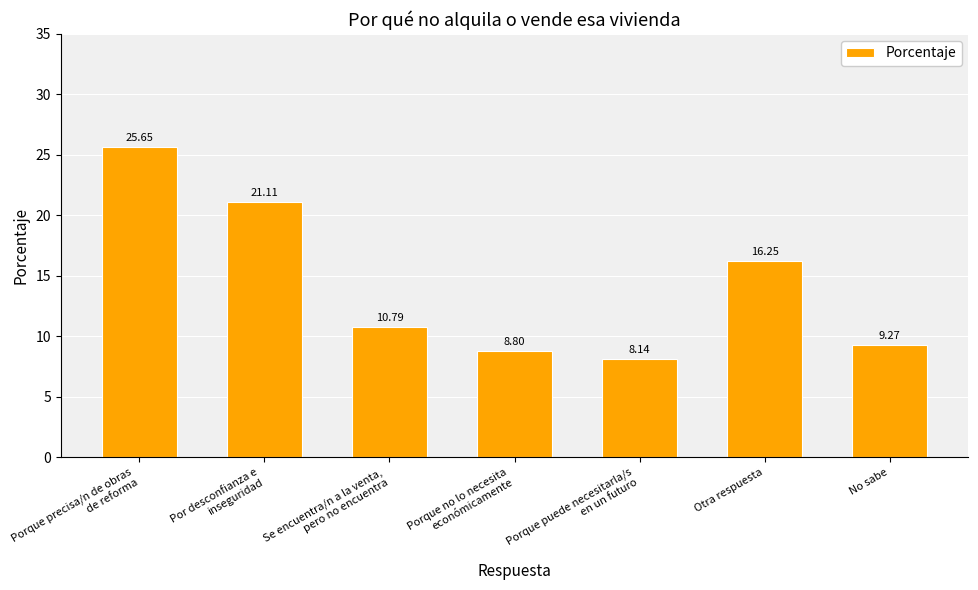

At which category does the chart reach its minimum across all series?

Porque puede necesitarla/s
en un futuro